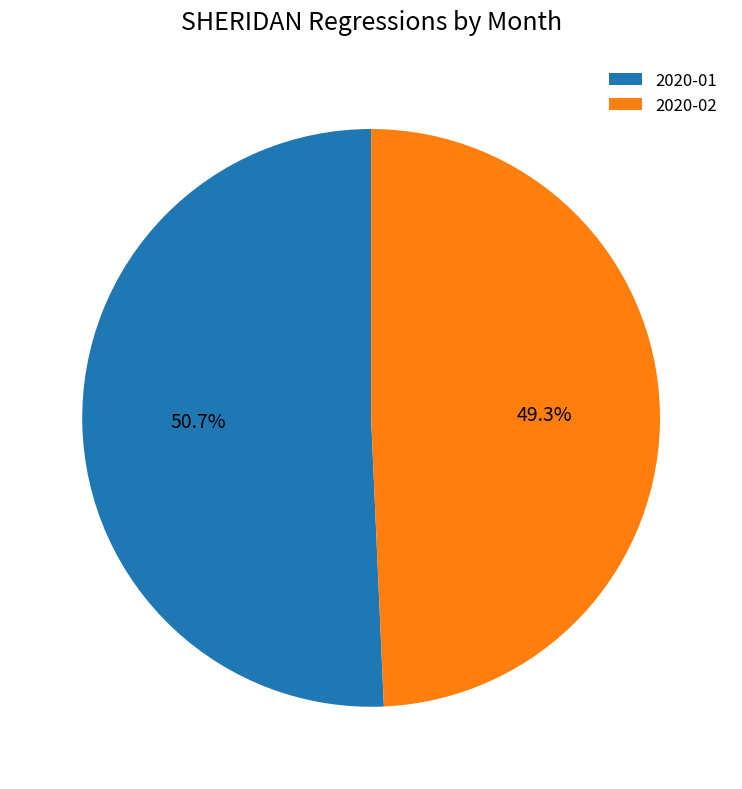

Is the sum of 2020-02 and 2020-01 greater than half?

Yes